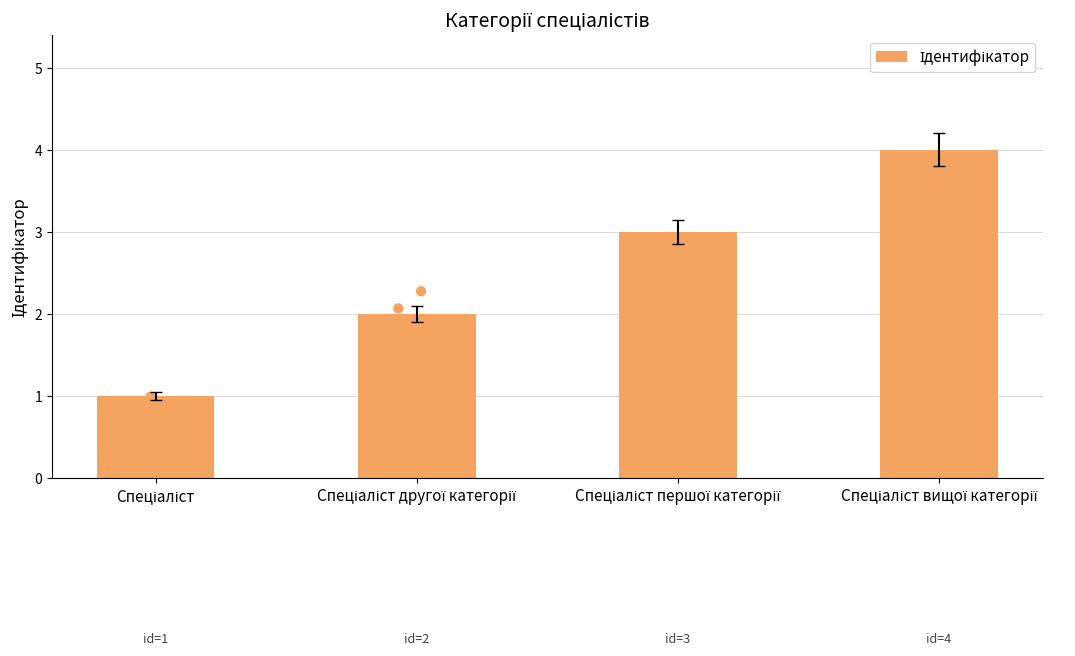

What is the change in value from Спеціаліст to Спеціаліст другої категорії?

+1